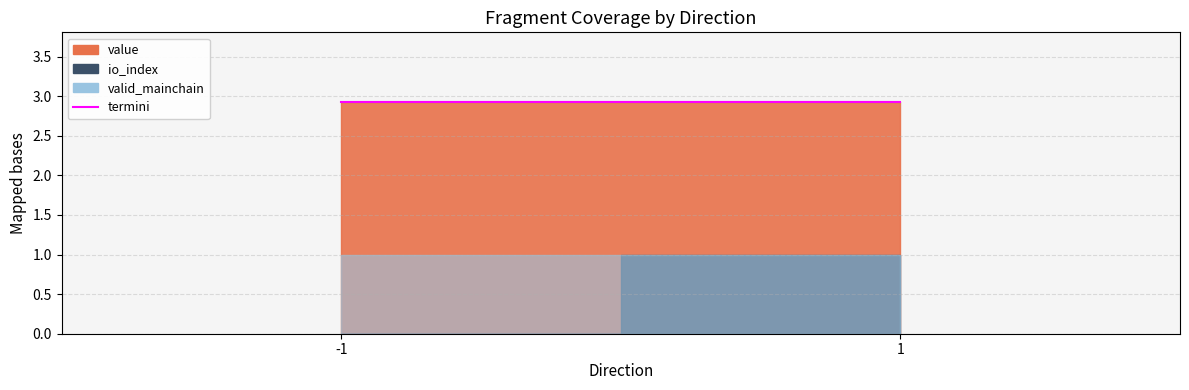

Which label corresponds to the smallest value in the chart?

-1